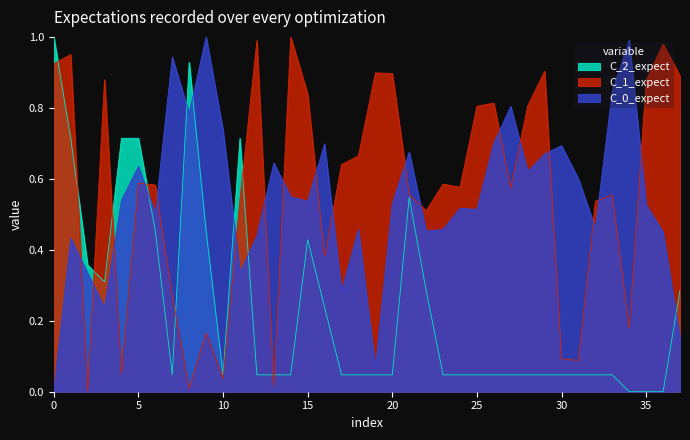

How many series are shown in this chart?

3